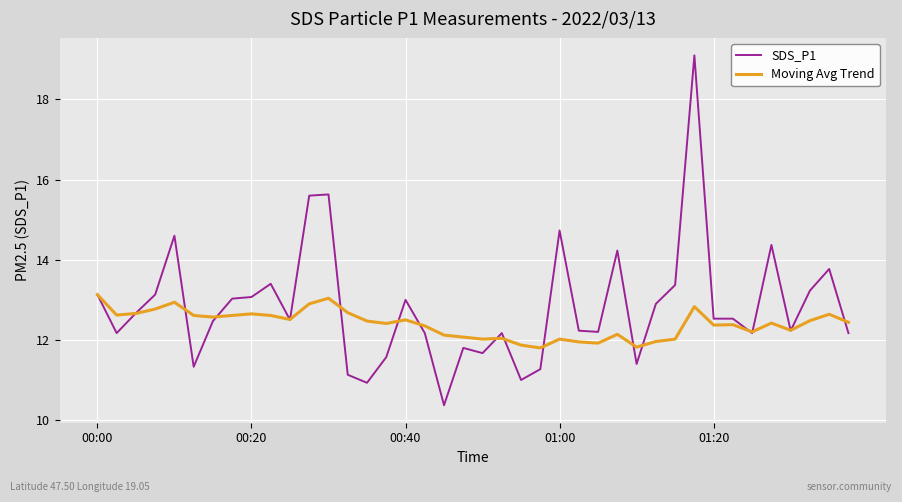

What is the average value of the SDS_P1 series?

12.8